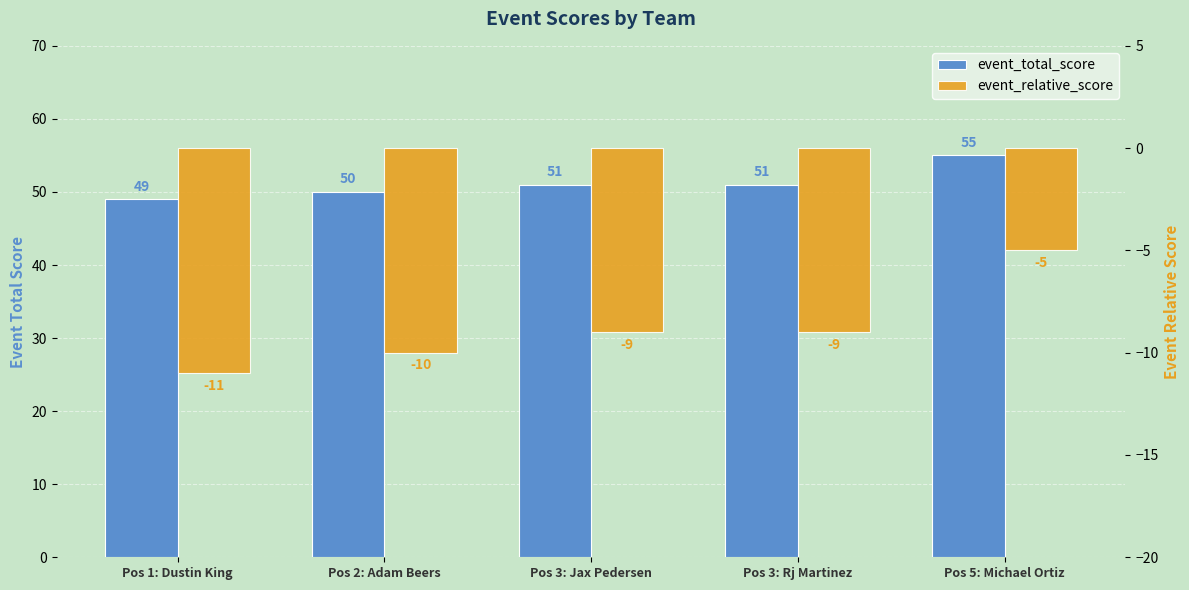

What is the difference between the second highest and minimum values in the event_total_score series?

2